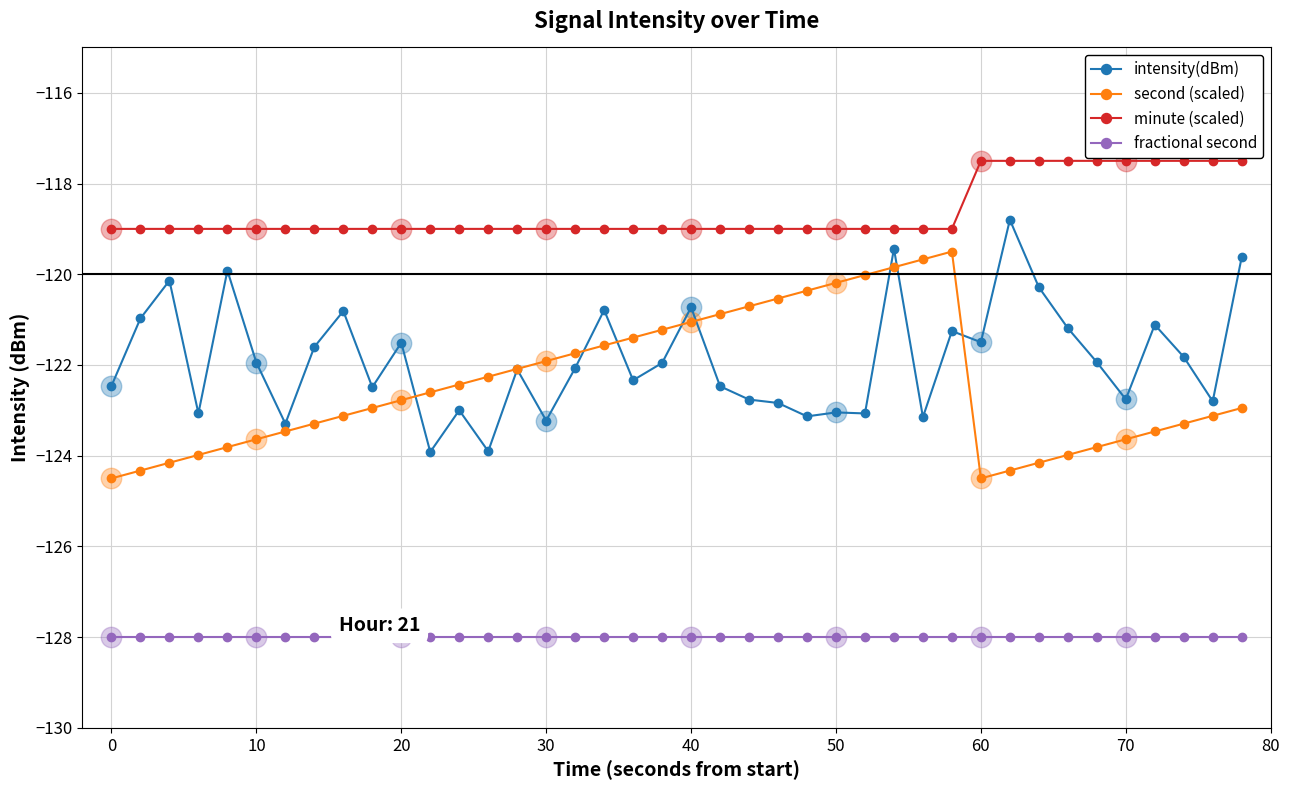

True or false: fractional second and minute (scaled) intersect in this chart.

False